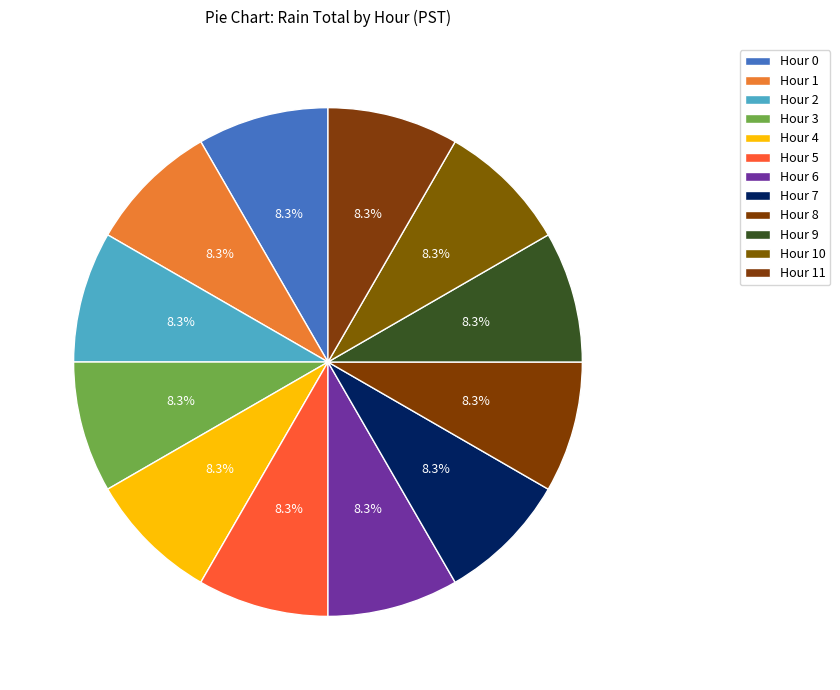

Count the number of slices in the pie.

12